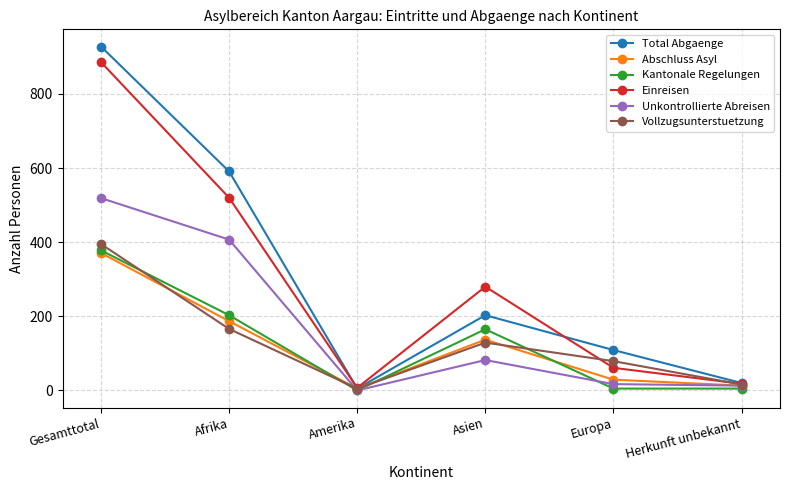

What is the difference between the highest and lowest values at Europa?

104